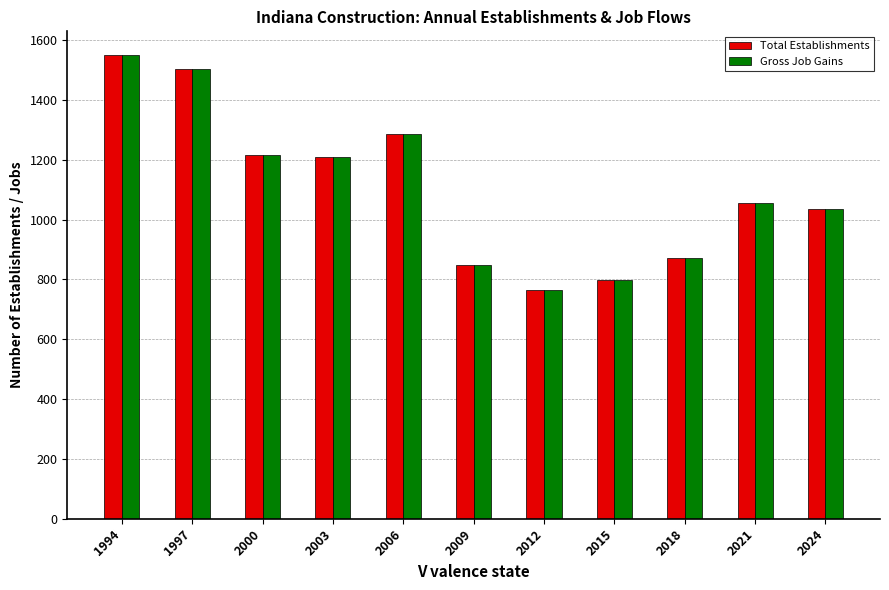

Which category has the highest value across all series?

1994